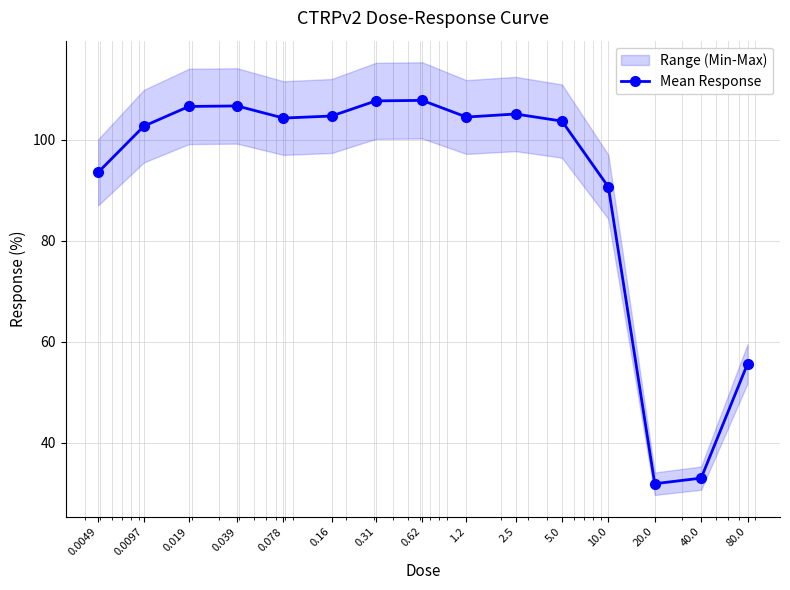

The value at 0.16 is 104.7. True or false?

True